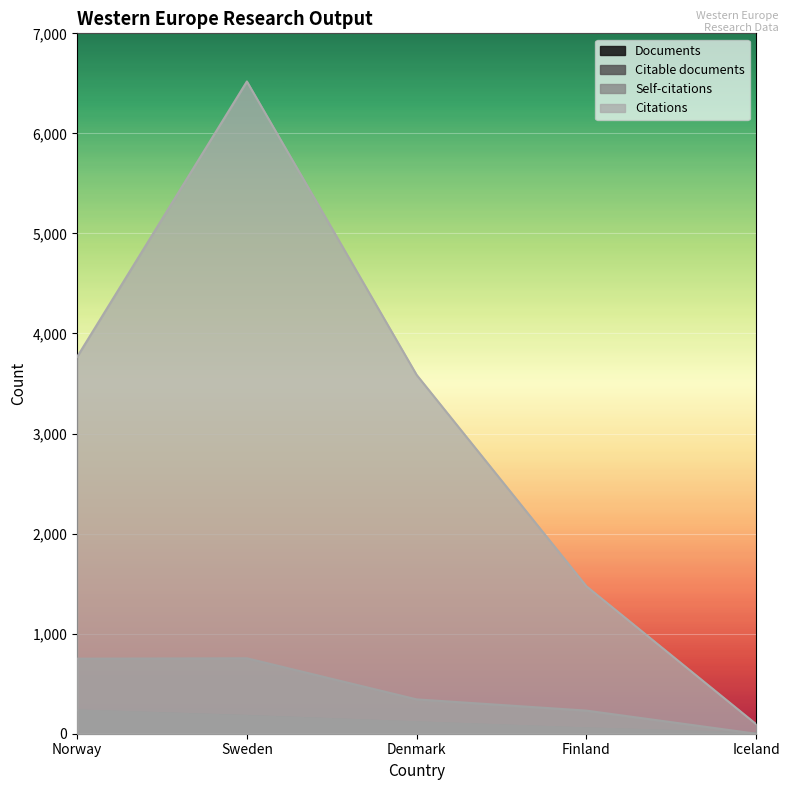

Count the number of categories in the chart.

5